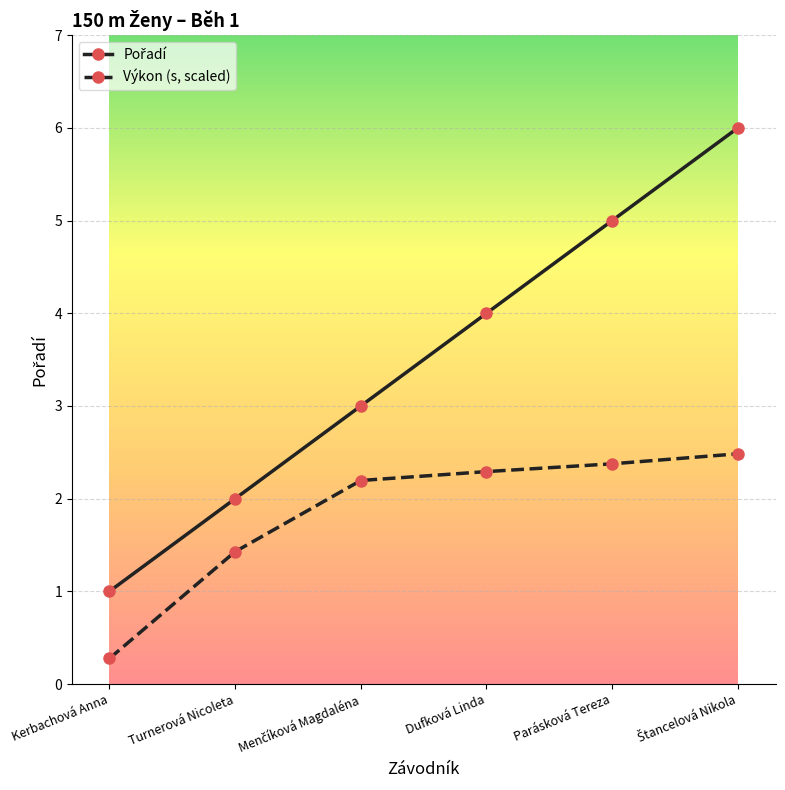

What is the smallest value displayed?

0.3